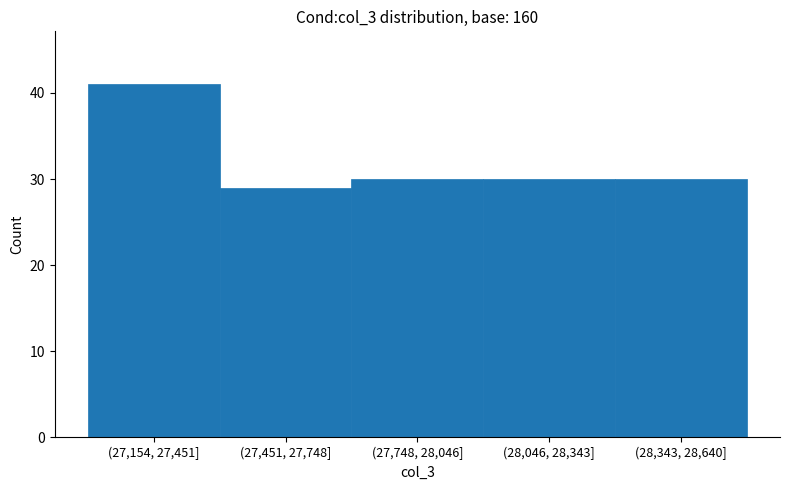

Reading left to right, what are all the values shown in this chart?

41	29	30	30	30